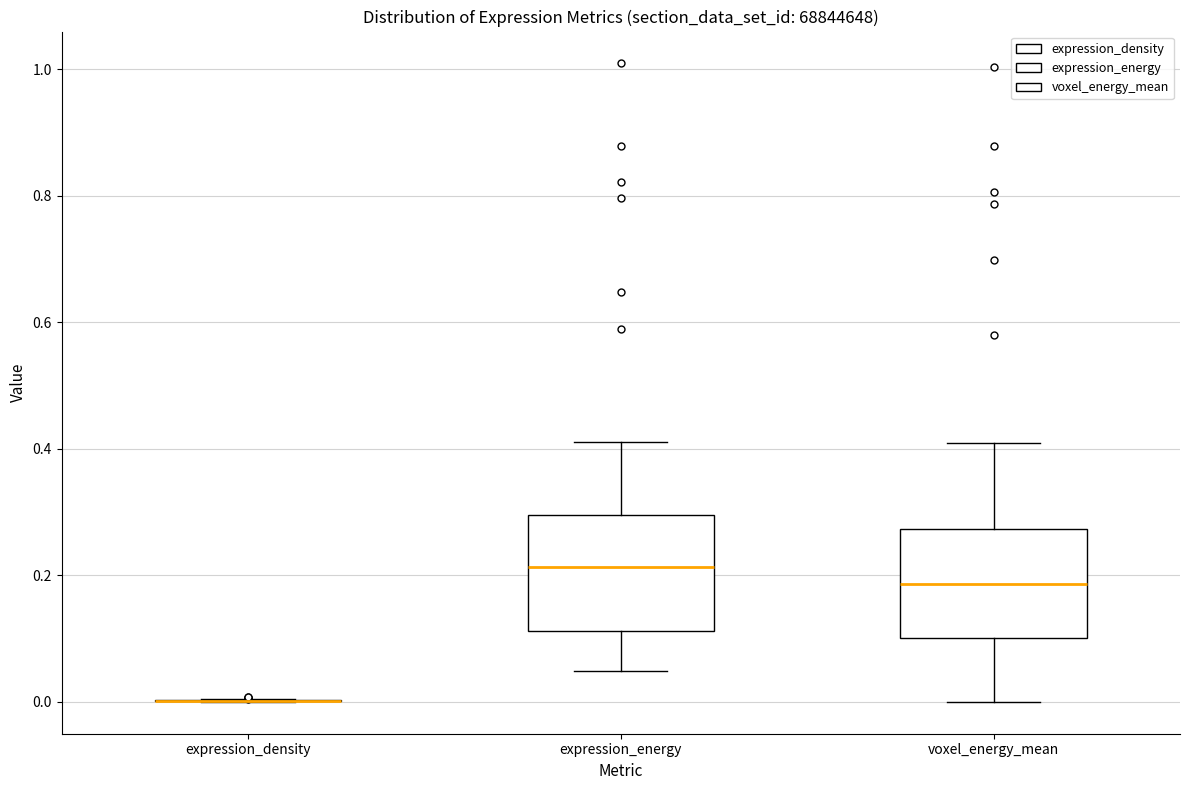

Reading left to right, read every box against the y-axis: the position of its median line, the range the box covers, and the ends of its whiskers. The values are not printed on the chart, so give them approximately, as read against the axis.

expression_density: box collapsed to a line at 0.00, whiskers 0.00 to 0.00
expression_energy: median 0.22, box 0.12 to 0.30, whiskers 0.04 to 0.42
voxel_energy_mean: median 0.18, box 0.10 to 0.28, whiskers 0.00 to 0.40